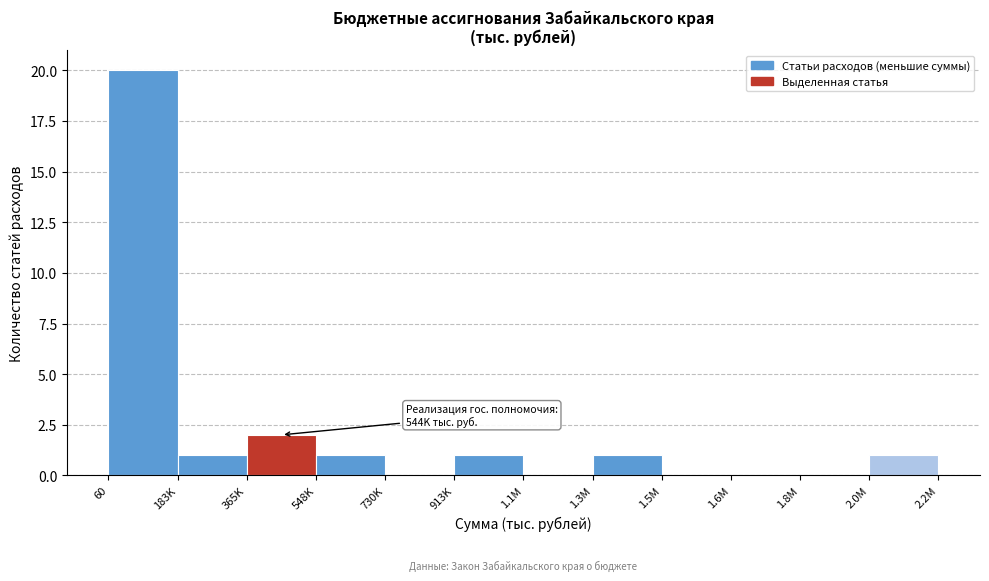

Reading right to left, transcribe all the data shown in this chart.

2.2M=1	1.8M=0	1.6M=0	1.5M=0	1.3M=1	1.1M=0	913K=1	730K=0	548K=1	365K=2	183K=1	60=20